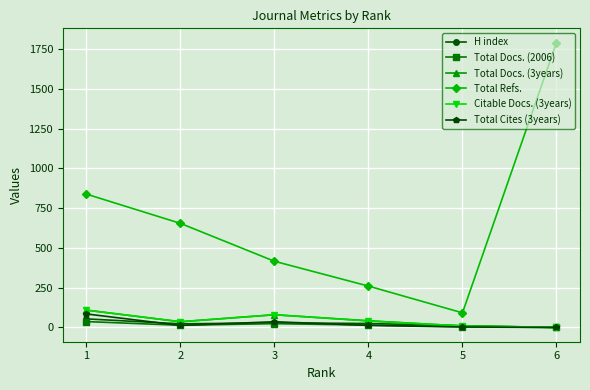

The Citable Docs. (3years) series shows 126 at 2. True or false?

False